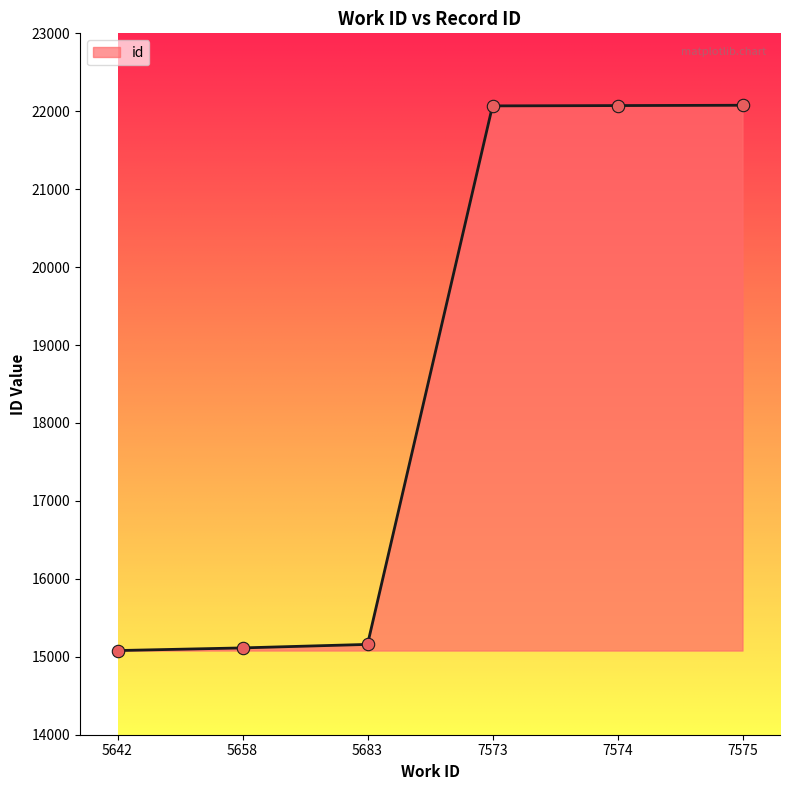

What is the ratio of the value at 7574 to the value at 7575?

1.0